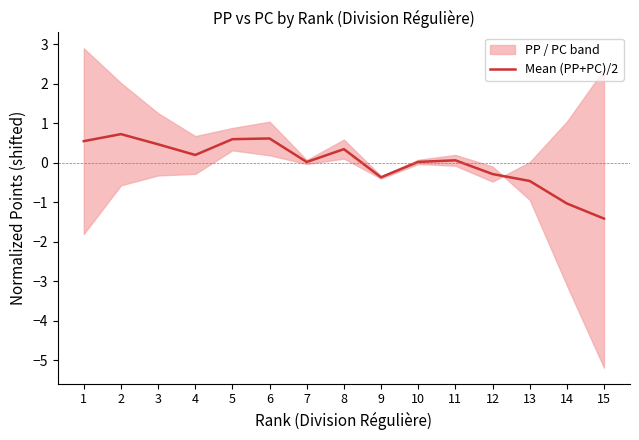

How many interior local valleys (lower than both neighbors) does the data have?

3